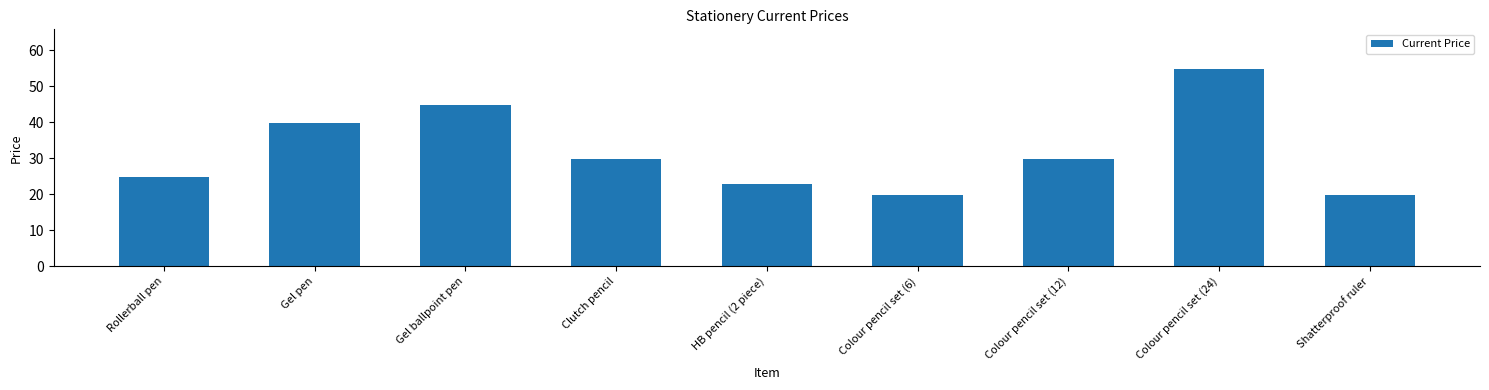

What position from the right is Rollerball pen?

9